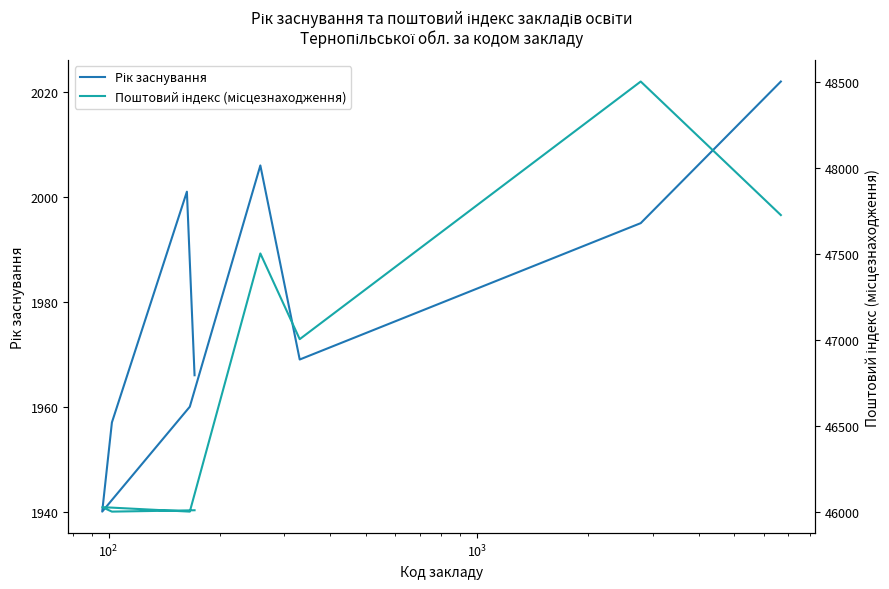

Is this an area chart (filled region under the line)?

No